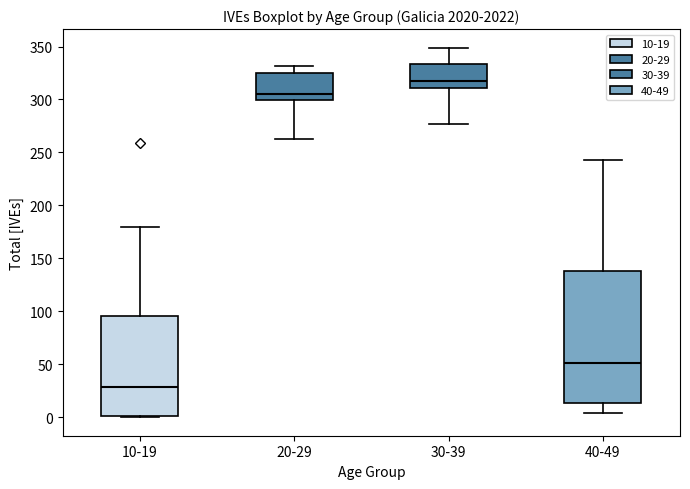

Reading left to right, read every box against the y-axis: the position of its median line, the range the box covers, and the ends of its whiskers. The values are not printed on the chart, so give them approximately, as read against the axis.

10-19: median 30, box 0 to 95, whiskers 0 to 180
20-29: median 305, box 300 to 325, whiskers 265 to 330
30-39: median 315, box 310 to 335, whiskers 275 to 350
40-49: median 50, box 15 to 140, whiskers 5 to 245